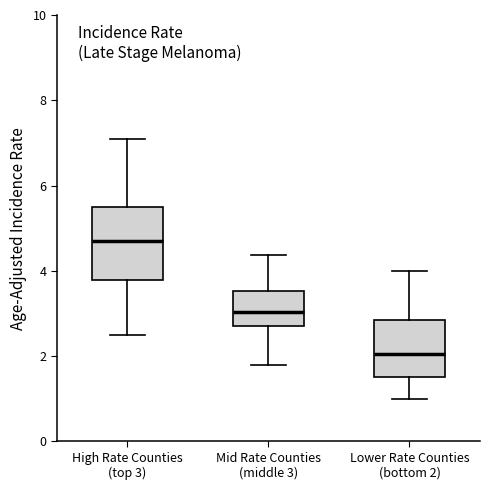

Reading left to right, transcribe this box plot: for each box, give where its median line is, the range the box spans, and where its two whiskers end, as read against the y-axis. The values are not printed on the chart, so give them approximately, as read against the axis.

High Rate Counties (top 3): median 4.6, box 3.8 to 5.4, whiskers 2.6 to 7.0
Mid Rate Counties (middle 3): median 3.0, box 2.8 to 3.6, whiskers 1.8 to 4.4
Lower Rate Counties (bottom 2): median 2.0, box 1.6 to 2.8, whiskers 1.0 to 4.0